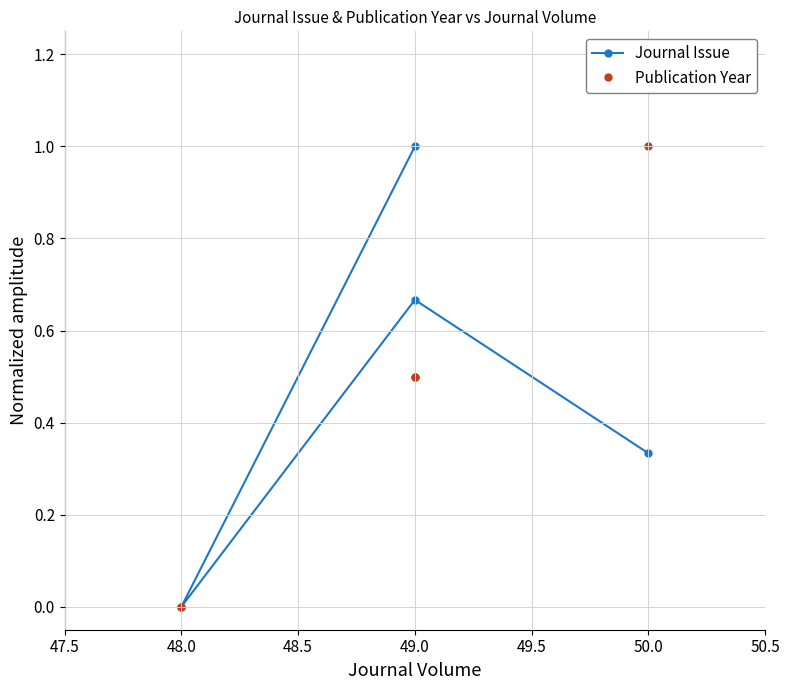

True or false: Publication Year and Journal Issue intersect in this chart.

True